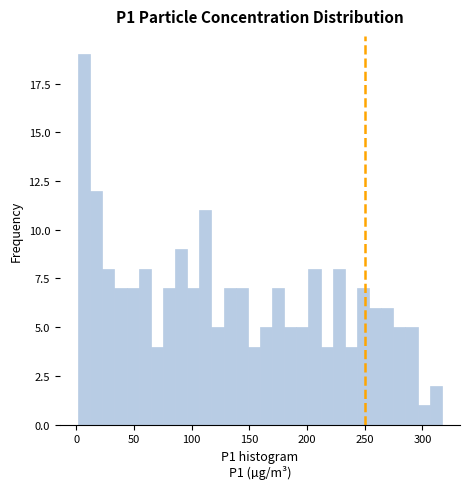

Read against the x-axis, roughly where is the centre of the tallest bar?

5